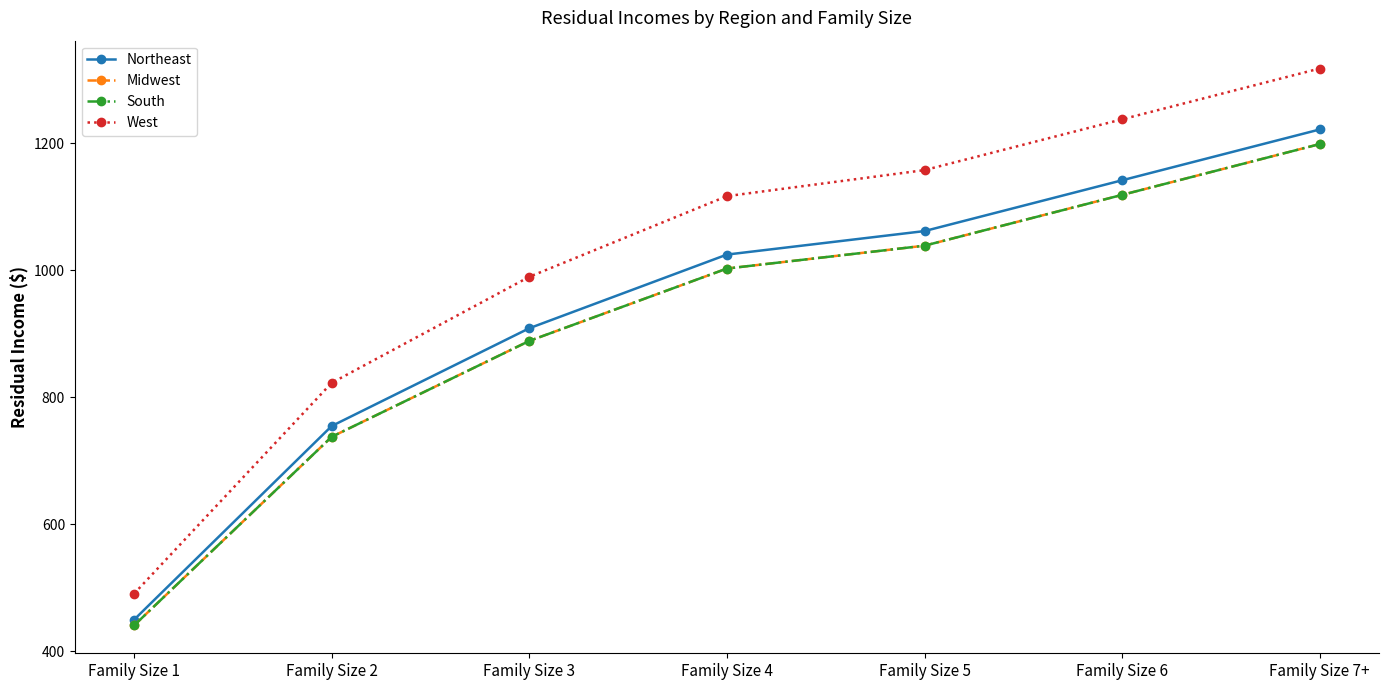

What is the approximate value of West at Family Size 6?

1238